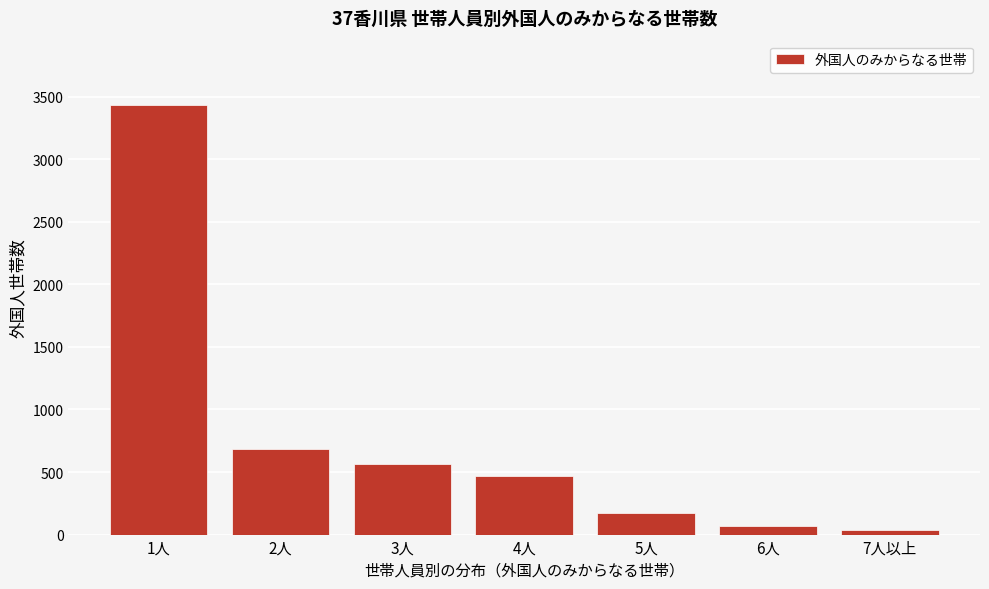

Reading left to right, transcribe all the data shown in this chart.

3432	684	568	468	172	71	33